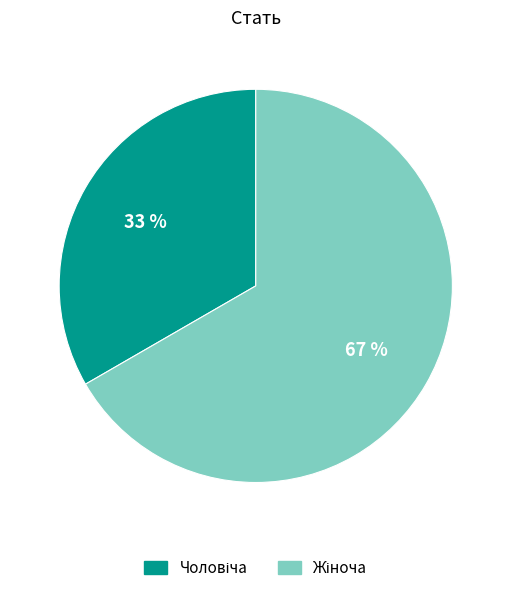

Is there a majority slice in this chart?

Yes